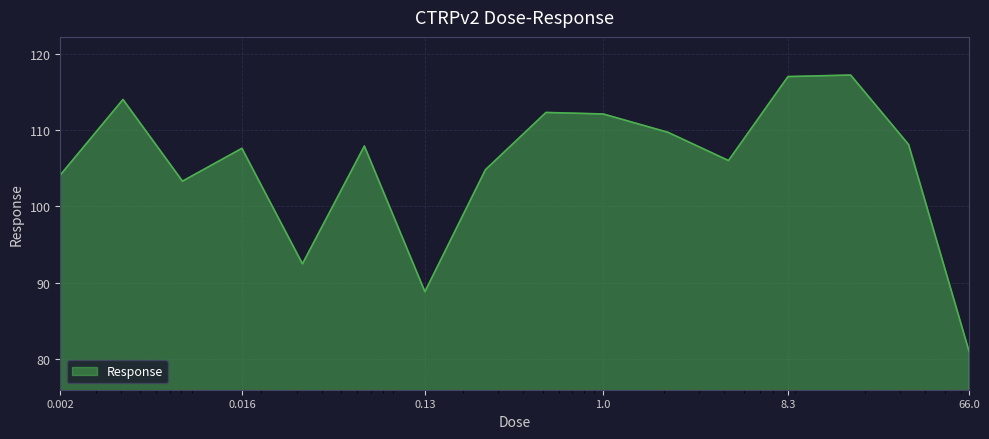

What is the minimum value shown in the chart?

81.0